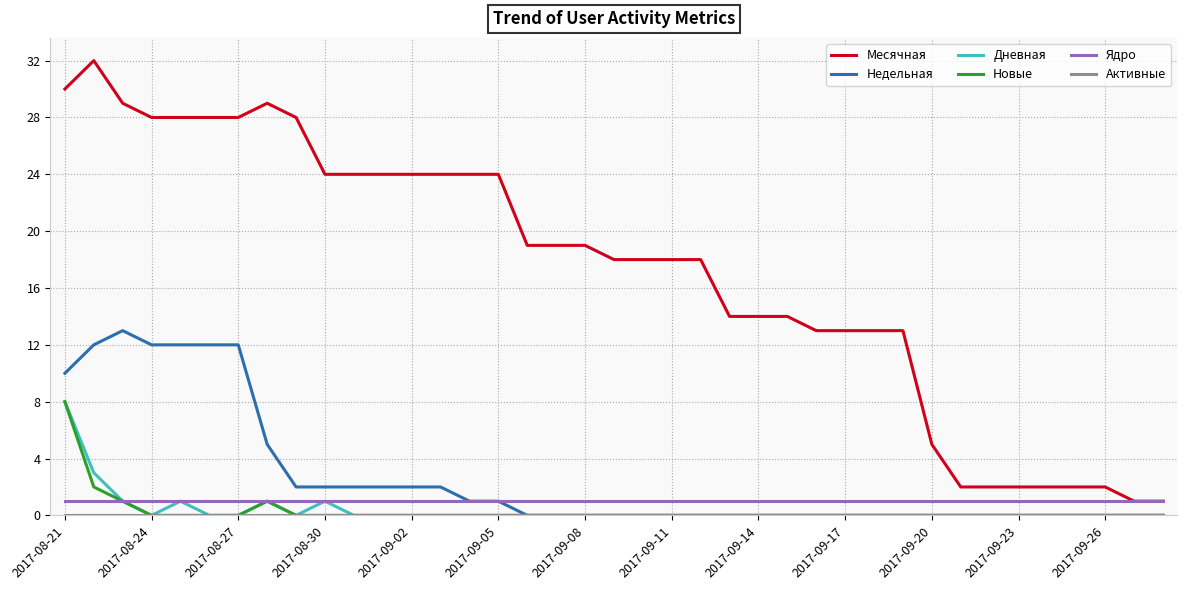

True or false: Недельная and Месячная intersect in this chart.

False